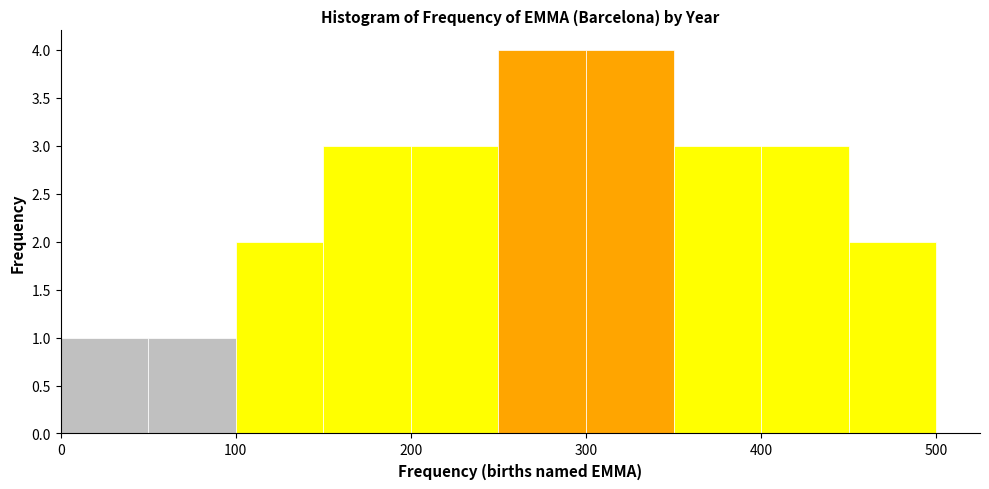

Reading left to right, transcribe this chart: for each bar, give the range it covers on the x-axis and its height. The values are not printed on the chart, so give them approximately, as read against the axis.

0 to 50: 1
50 to 100: 1
100 to 150: 2
150 to 200: 3
200 to 250: 3
250 to 300: 4
300 to 350: 4
350 to 400: 3
400 to 450: 3
450 to 500: 2